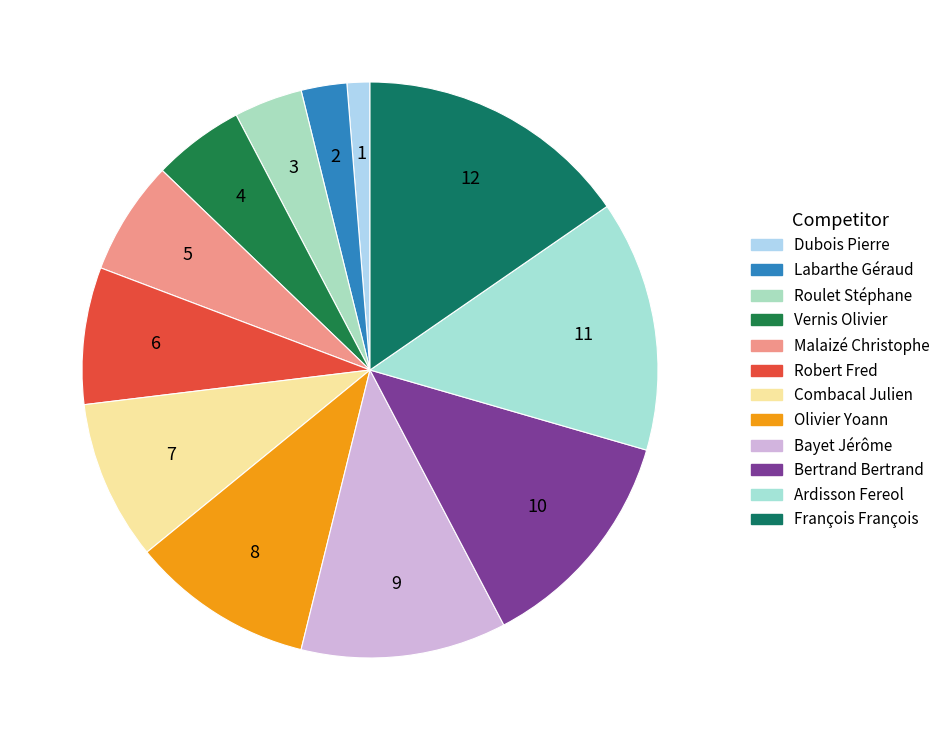

Which slice is the largest?

François François